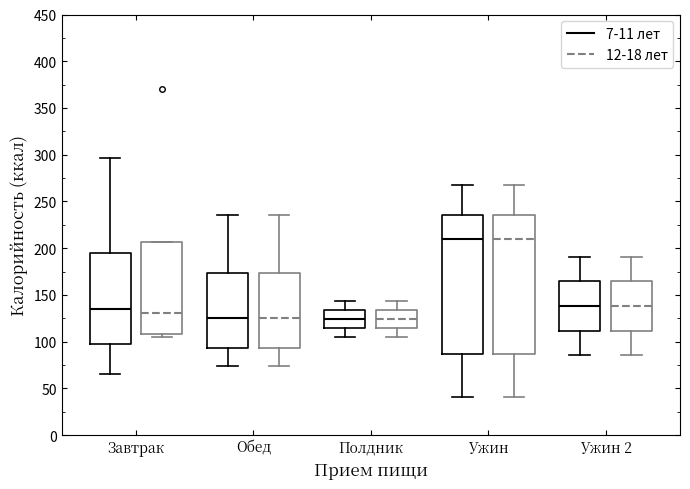

Where does the median line of the box for Ужин (7-11 лет) sit on the y-axis? The values are not printed on the chart, so give them approximately, as read against the axis.

210